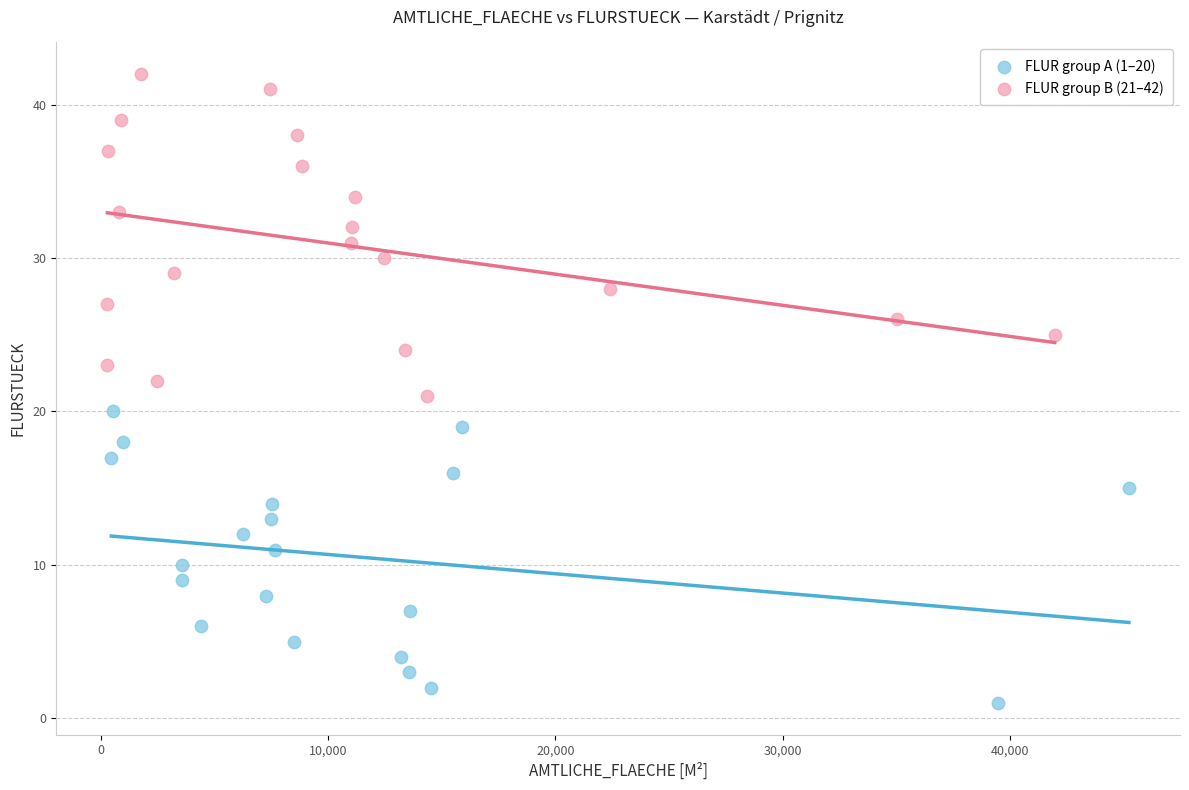

Which series reaches the minimum Y coordinate?

FLUR group A (1–20)